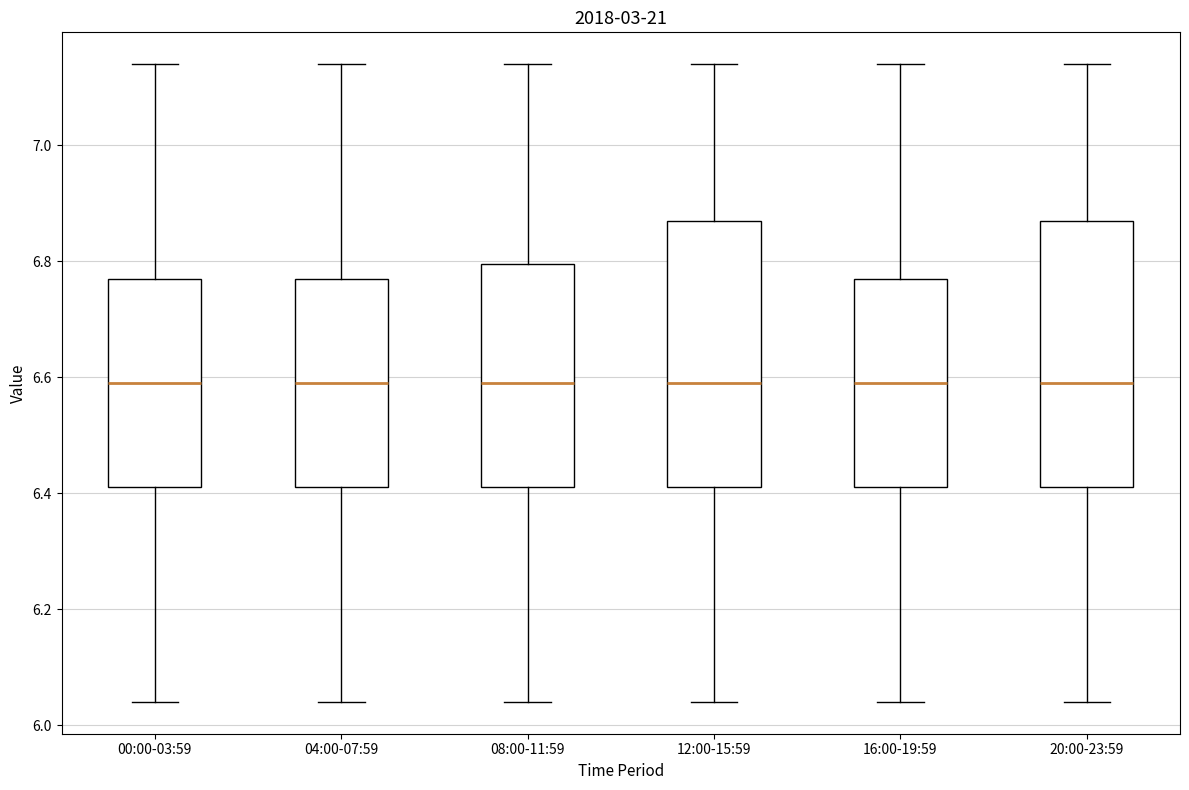

Reading left to right, transcribe this box plot: for each box, give where its median line is, the range the box spans, and where its two whiskers end, as read against the y-axis. The values are not printed on the chart, so give them approximately, as read against the axis.

00:00-03:59: median 6.60, box 6.42 to 6.78, whiskers 6.04 to 7.14
04:00-07:59: median 6.60, box 6.42 to 6.78, whiskers 6.04 to 7.14
08:00-11:59: median 6.60, box 6.42 to 6.80, whiskers 6.04 to 7.14
12:00-15:59: median 6.60, box 6.42 to 6.88, whiskers 6.04 to 7.14
16:00-19:59: median 6.60, box 6.42 to 6.78, whiskers 6.04 to 7.14
20:00-23:59: median 6.60, box 6.42 to 6.88, whiskers 6.04 to 7.14